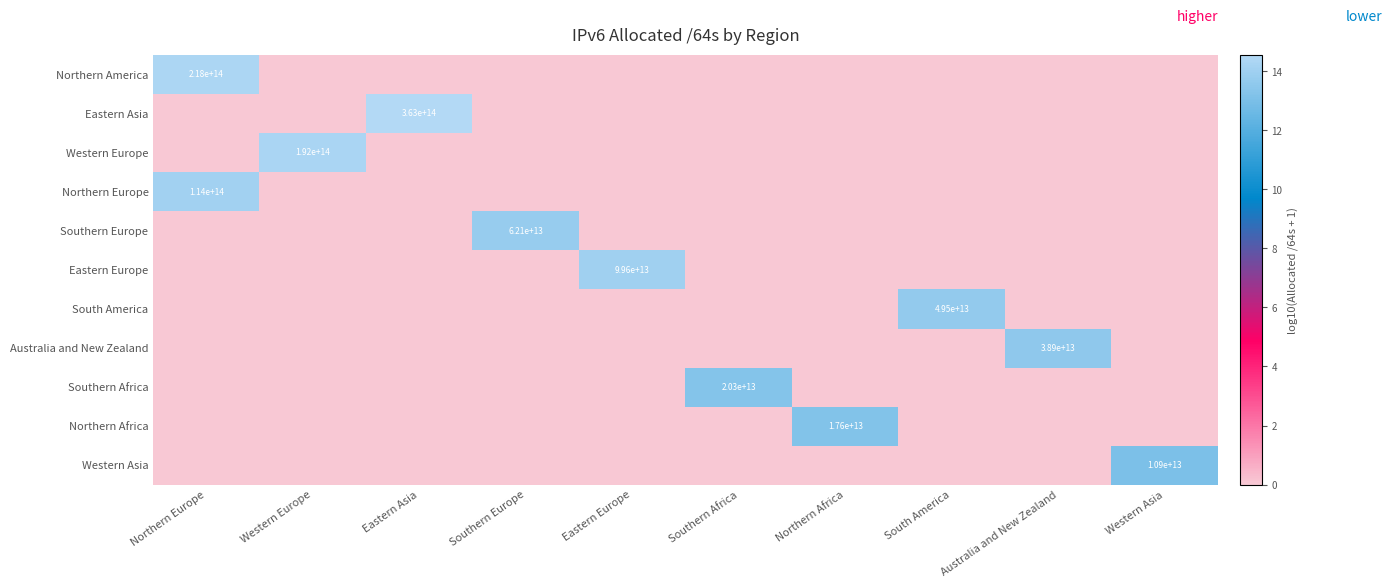

At how many categories does at least one series exceed 8?

10